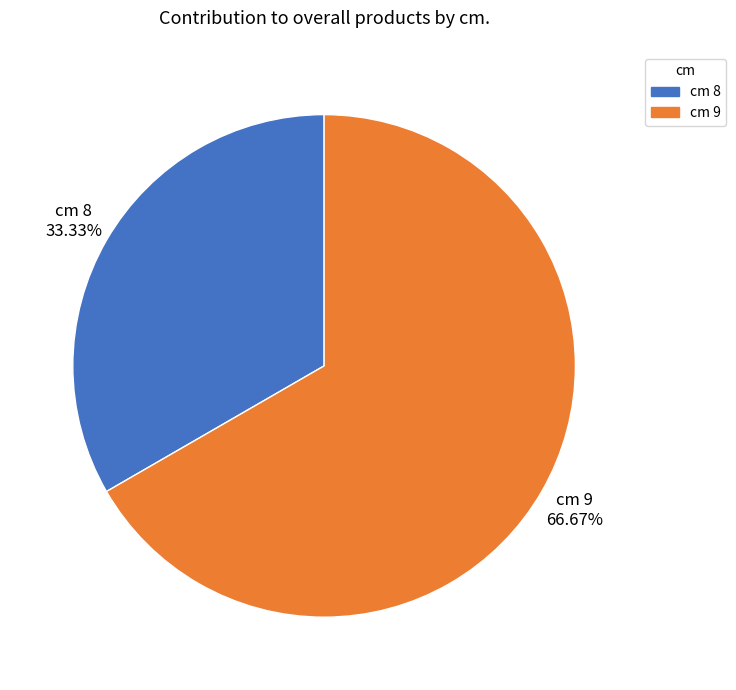

Which slice is the largest?

cm 9